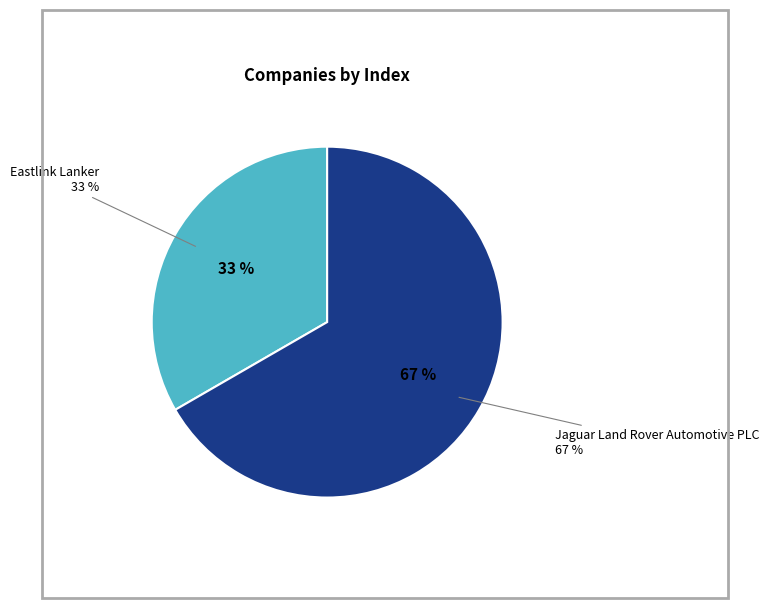

How many segments does this pie chart have?

2